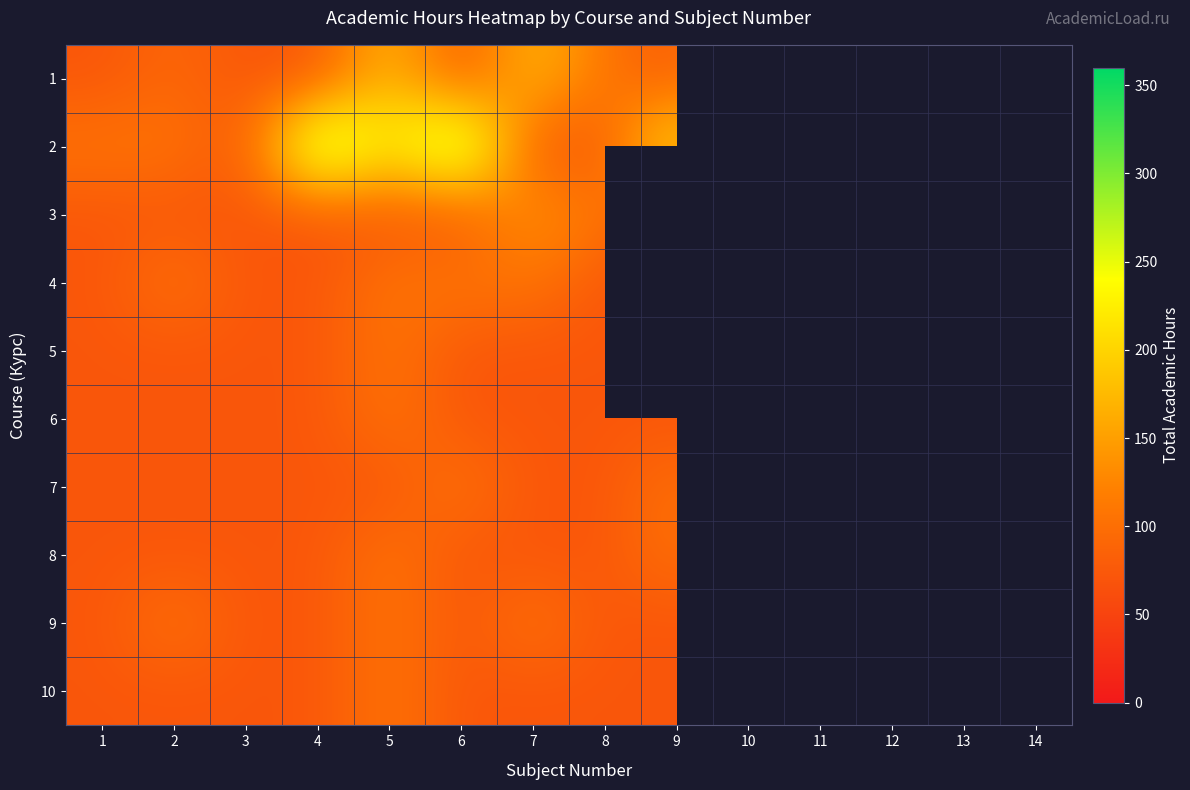

True or false: 1 has a value of 108.0 at 12.

True